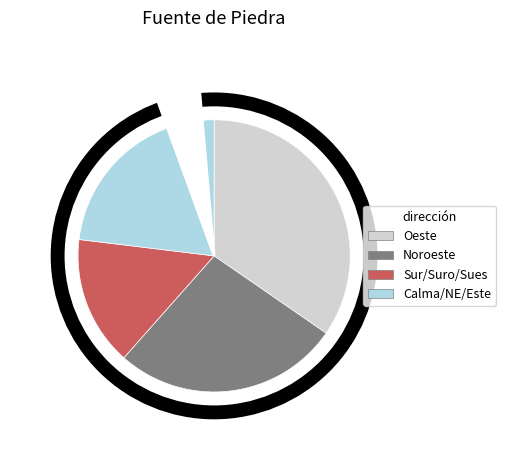

Which category has the smallest portion of the pie?

Suroeste